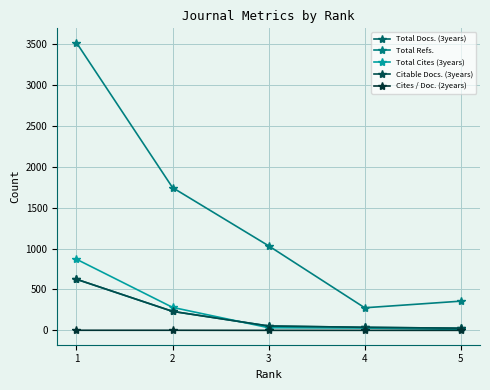

Where does the Total Docs. (3years) series first go above 53?

1